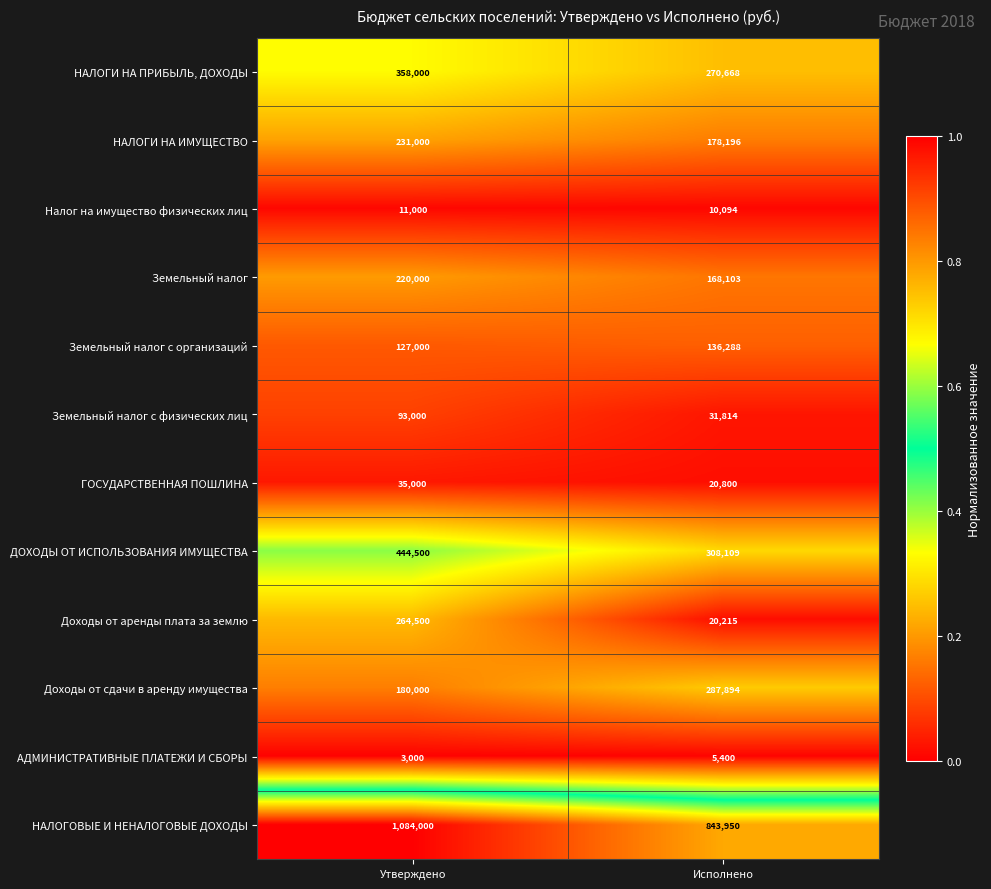

Which category has the lowest value across all series?

Утверждено